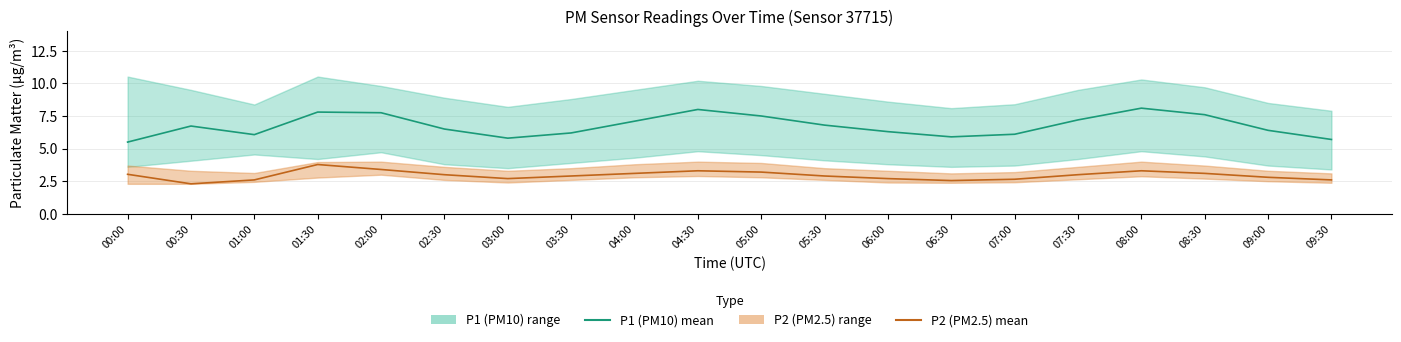

True or false: P1 (PM10) mean and P2 (PM2.5) mean cross at least once.

False